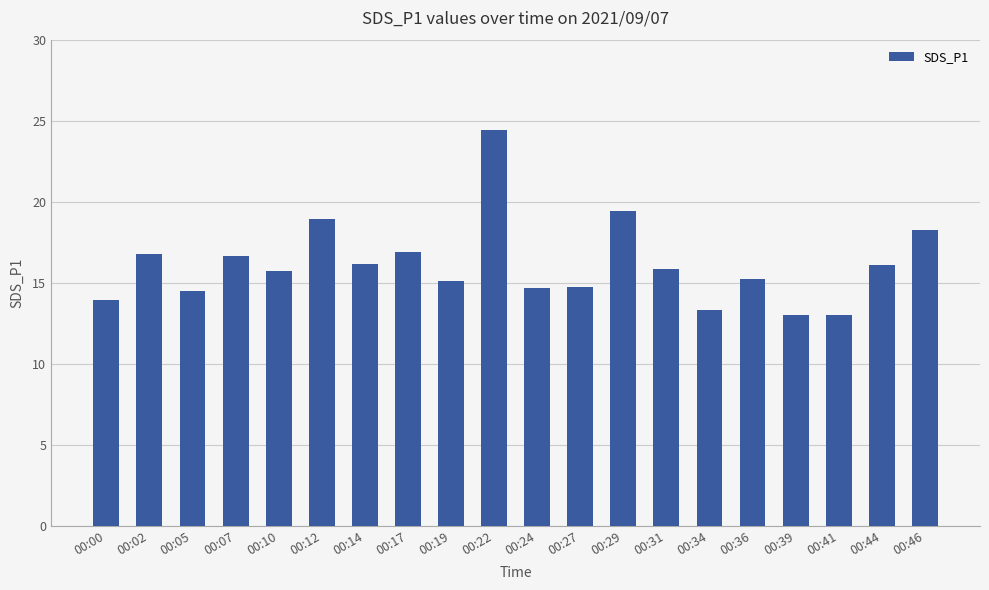

Which label corresponds to the largest value in the chart?

00:22